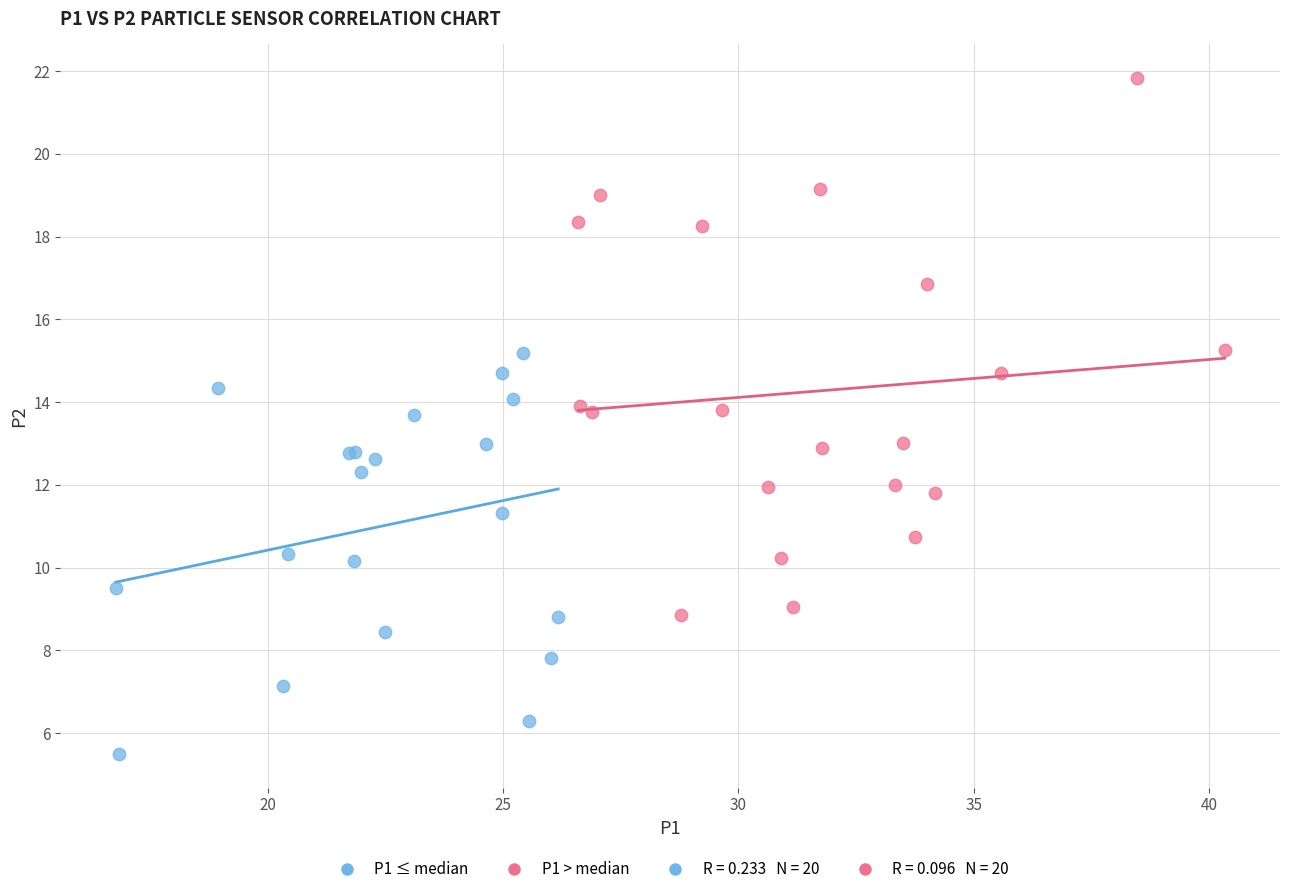

Which series has the widest spread of Y values?

P1 > median